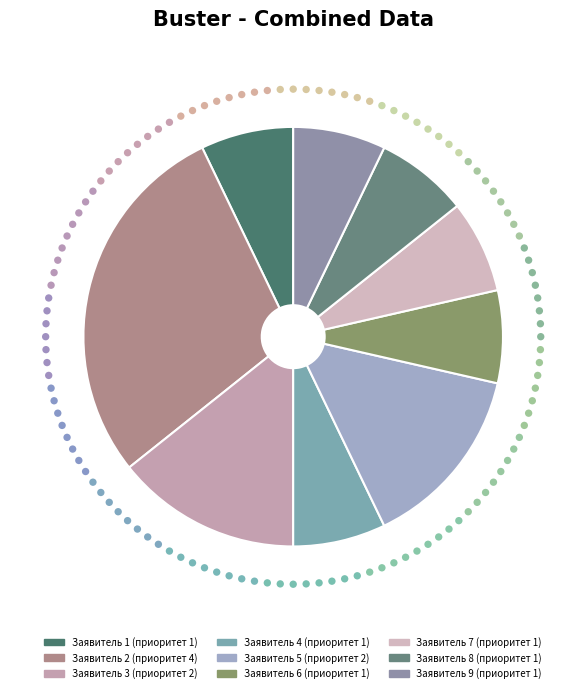

Is 7 the majority of the pie?

No